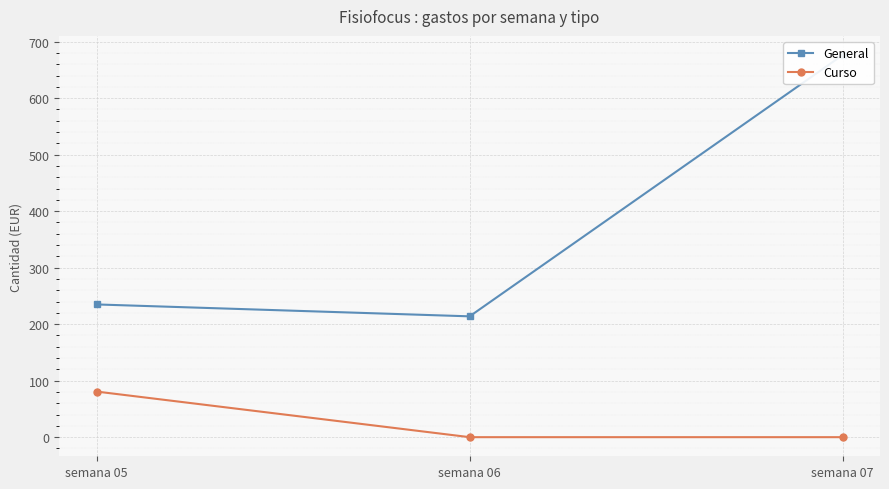

Count the number of data series in this chart.

2